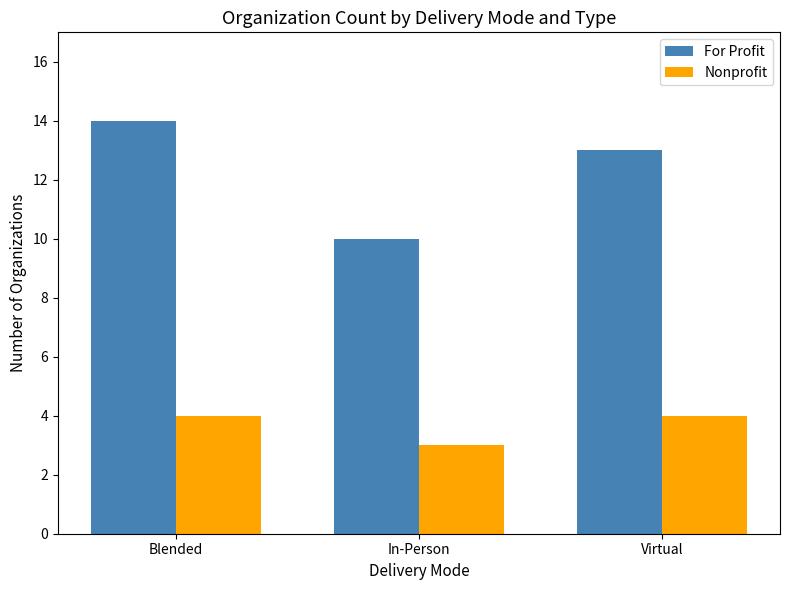

What is the difference between the highest and lowest values at Blended?

10